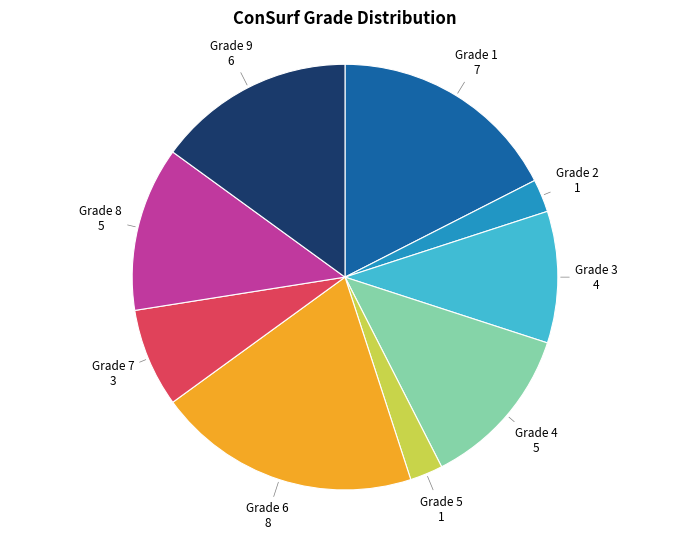

True or false: Grade 7 accounts for 22% of the total.

False